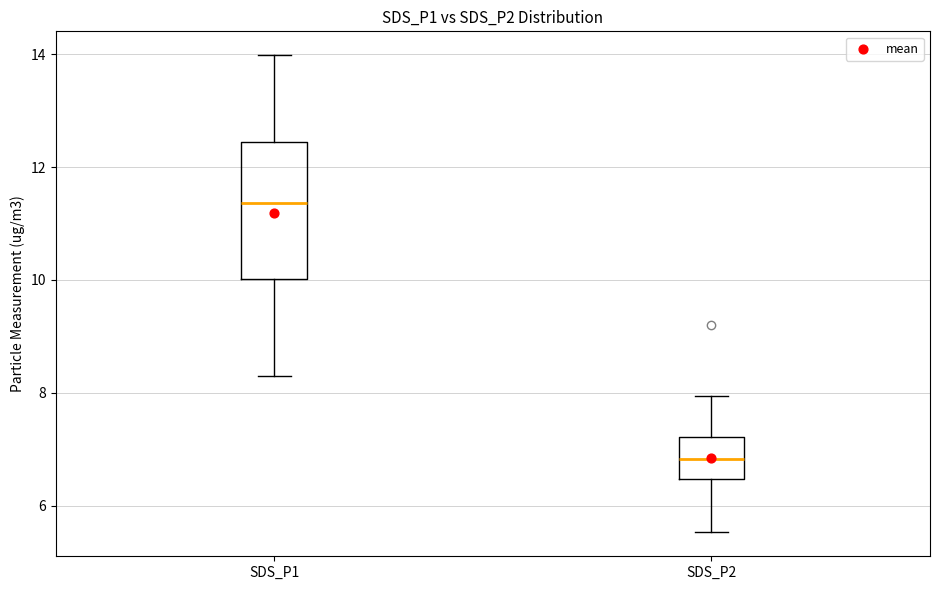

Where does the median line of the box for SDS_P1 sit on the y-axis? The values are not printed on the chart, so give them approximately, as read against the axis.

11.4